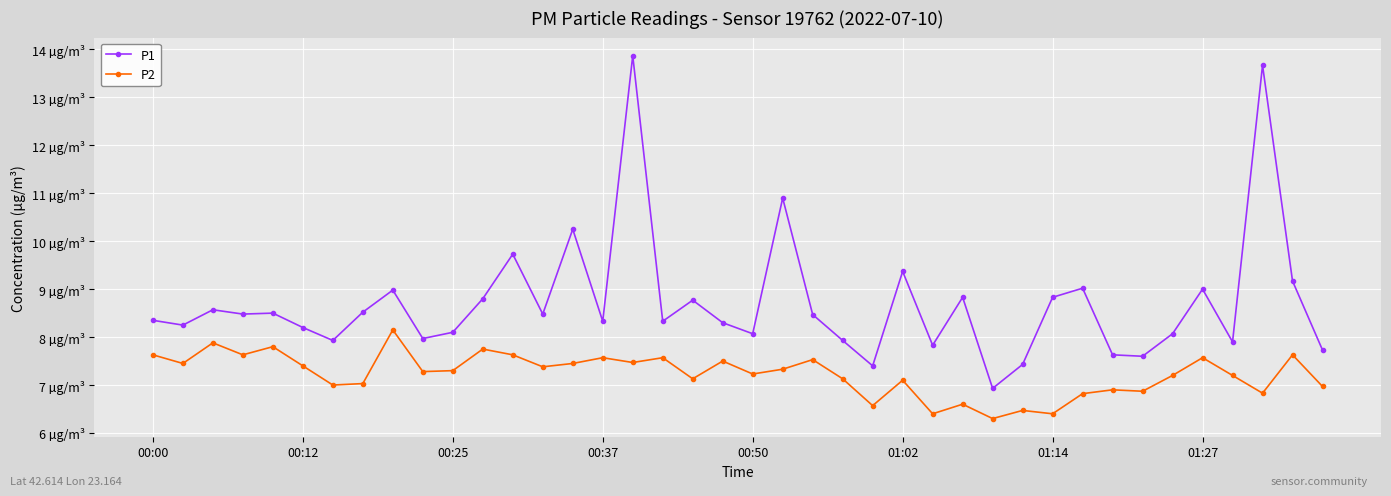

Is this an area chart (filled region under the line)?

No